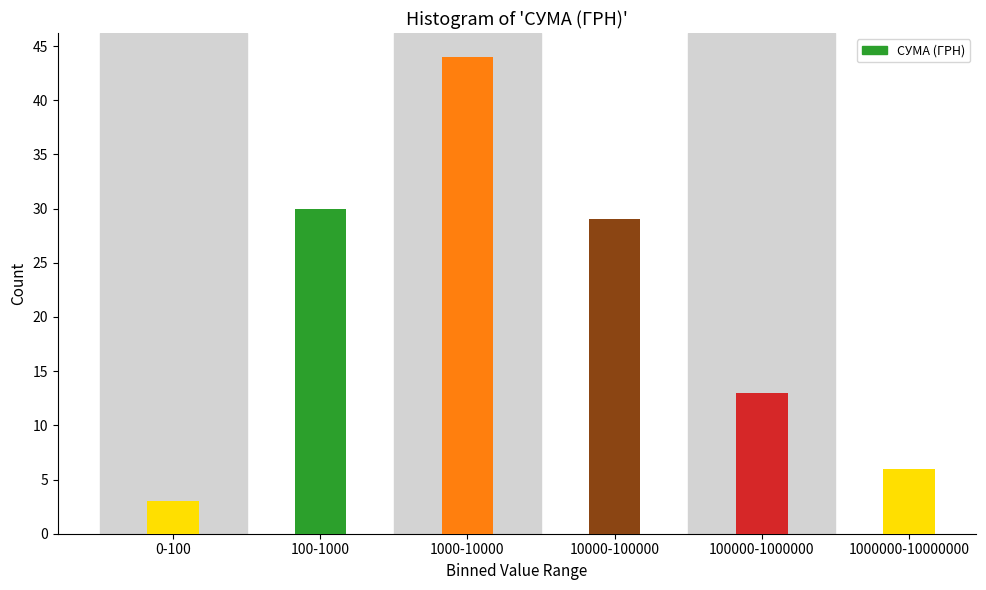

Reading left to right, list all the values displayed in this chart.

0-100=3	100-1000=30	1000-10000=44	10000-100000=29	100000-1000000=13	1000000-10000000=6